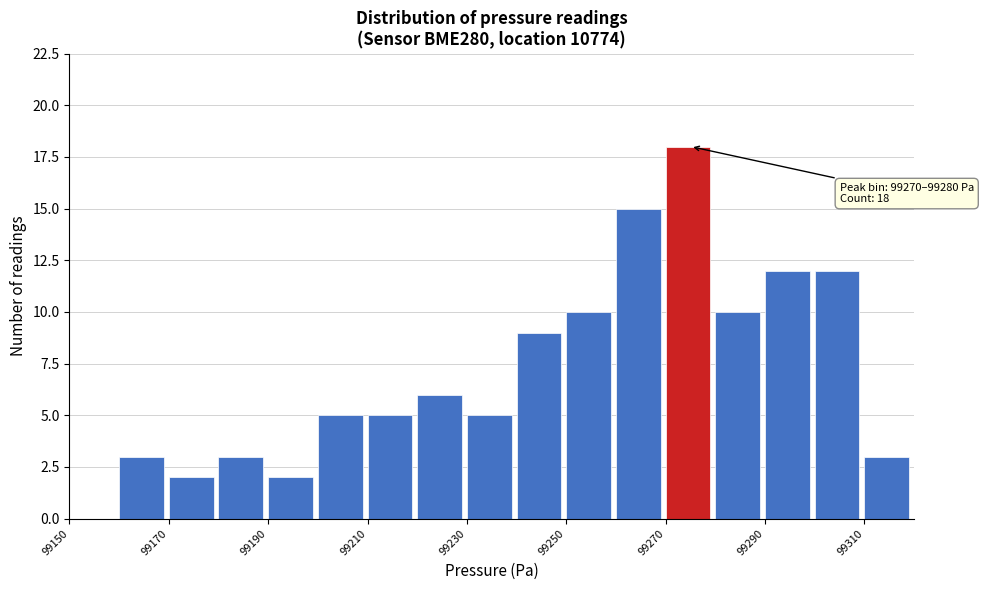

Over which range of the x-axis is the bar tallest?

99270 to 99280